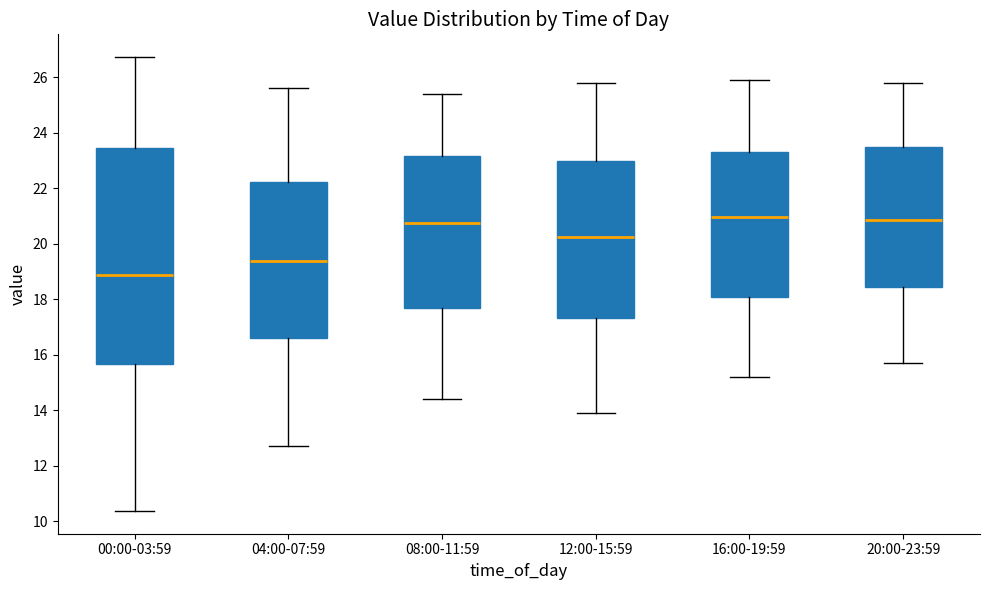

Where does the median line of the box for 08:00-11:59 sit on the y-axis? The values are not printed on the chart, so give them approximately, as read against the axis.

20.8